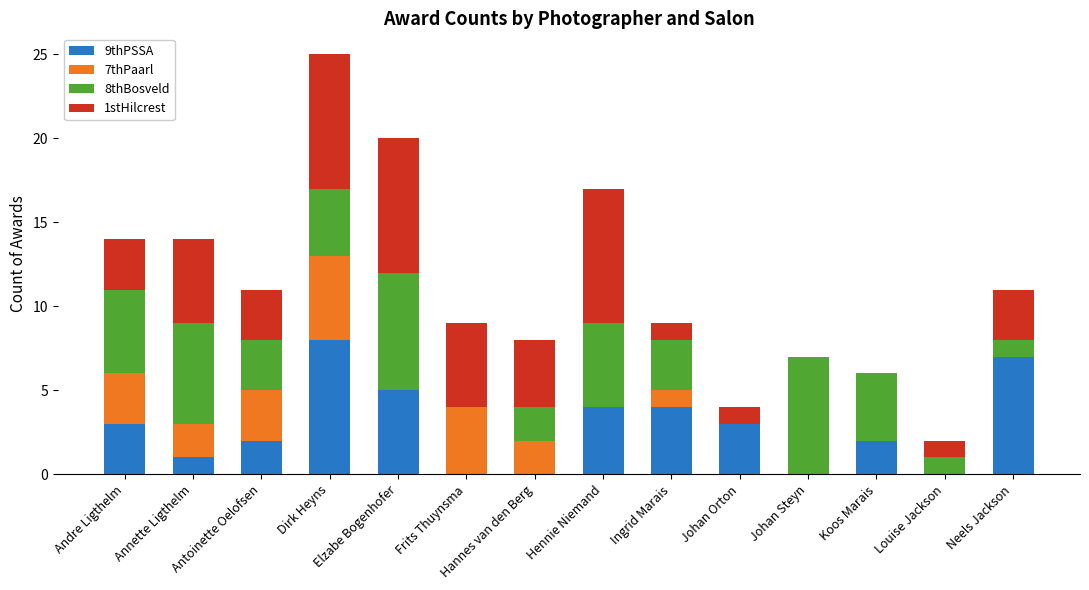

What is the total value across all series at Dirk Heyns?

25